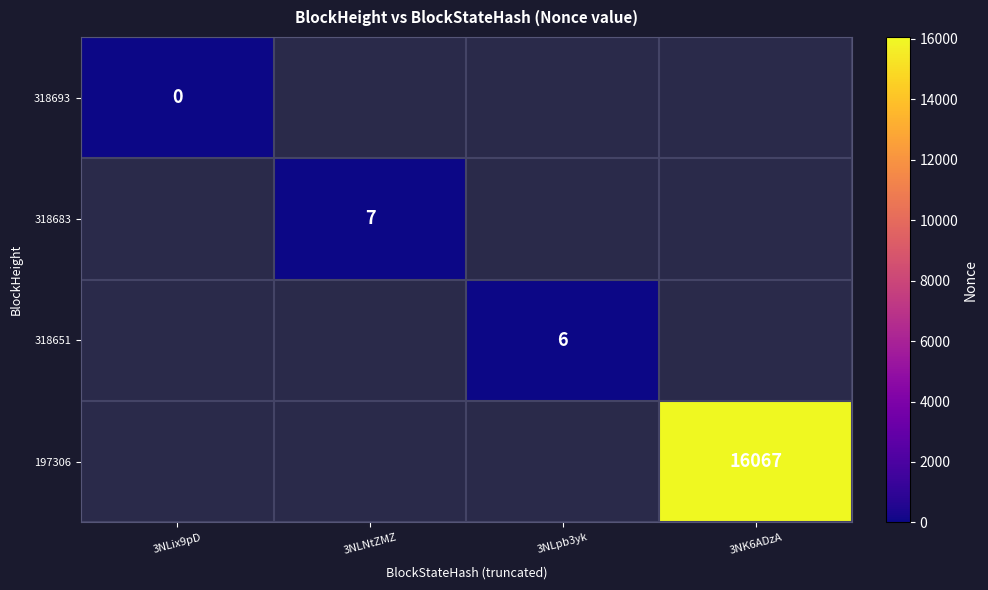

What is the maximum value shown in the chart?

16067.0